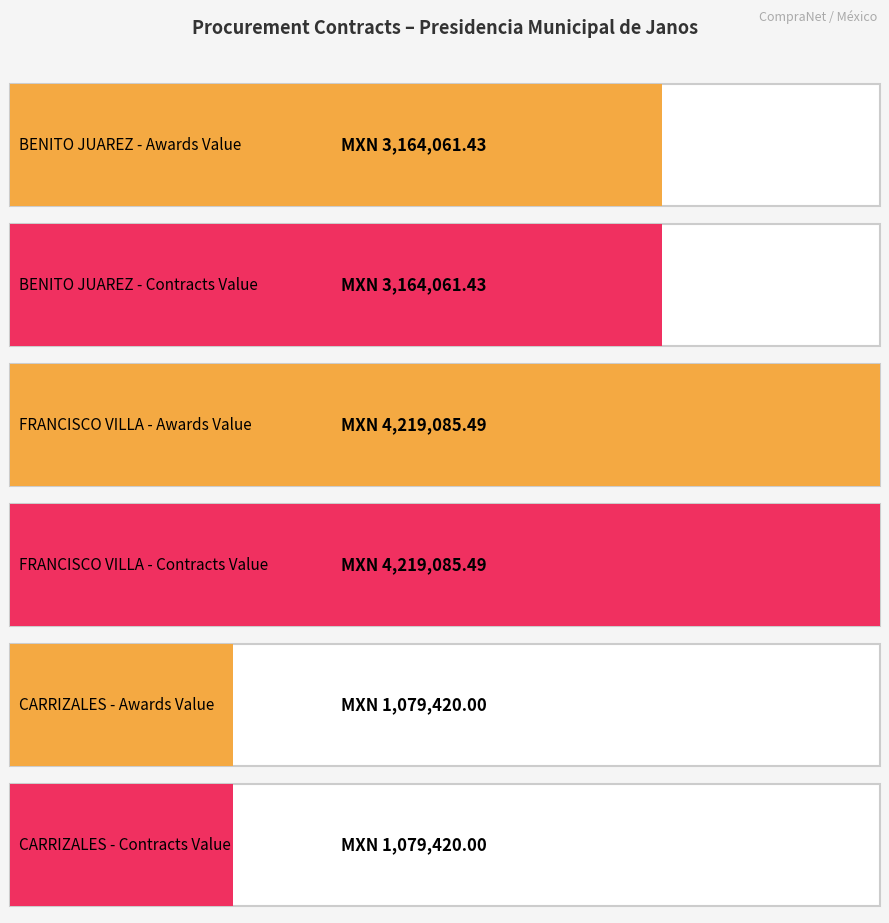

How many bars are there in each group?

2